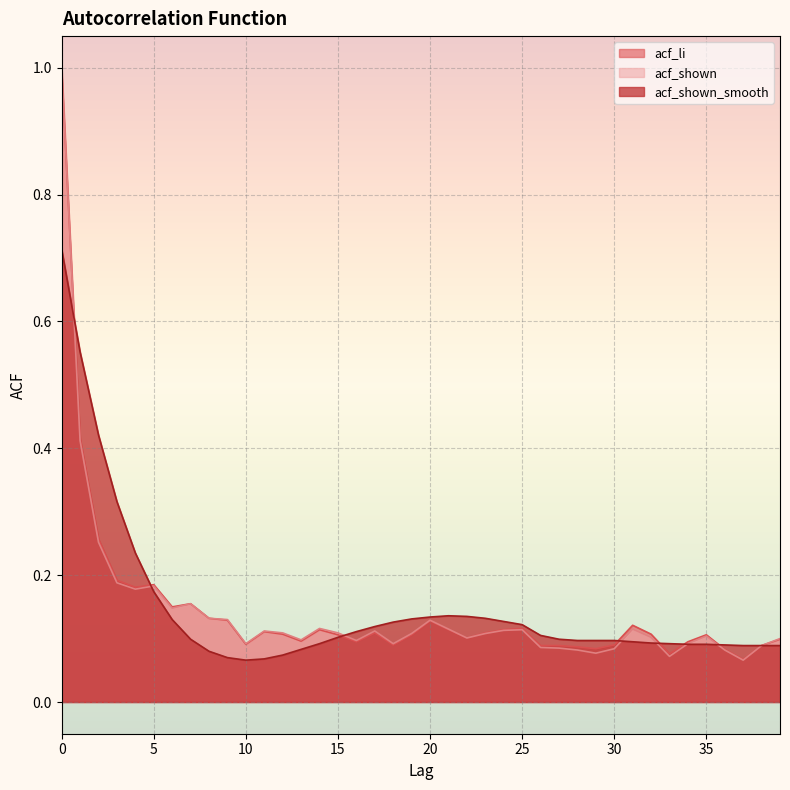

How many interior local valleys does the acf_shown series have?

10